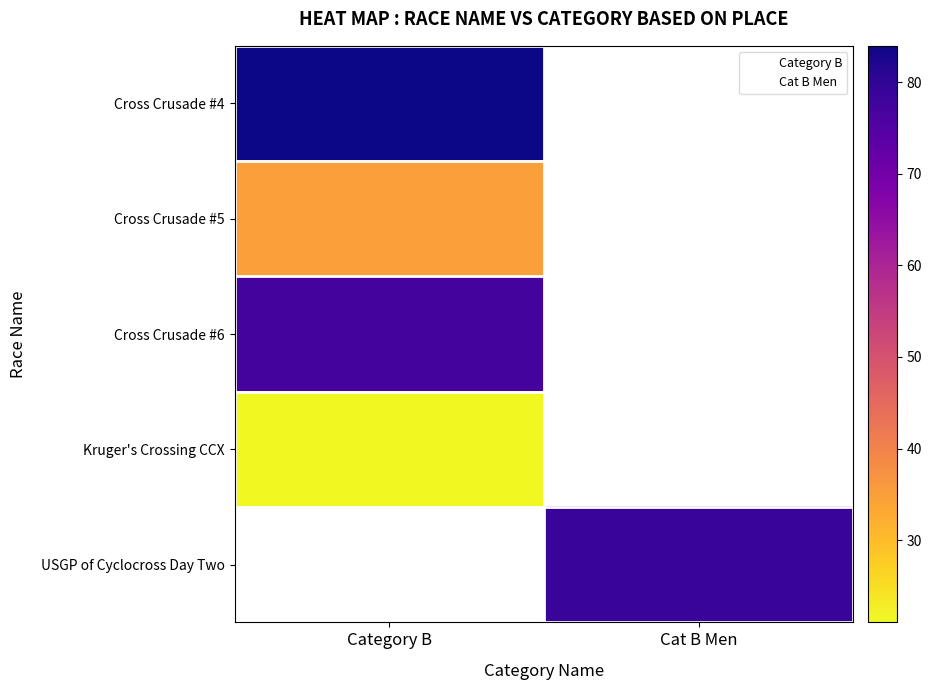

Between Cat B Men and Category B, which is larger?

Category B